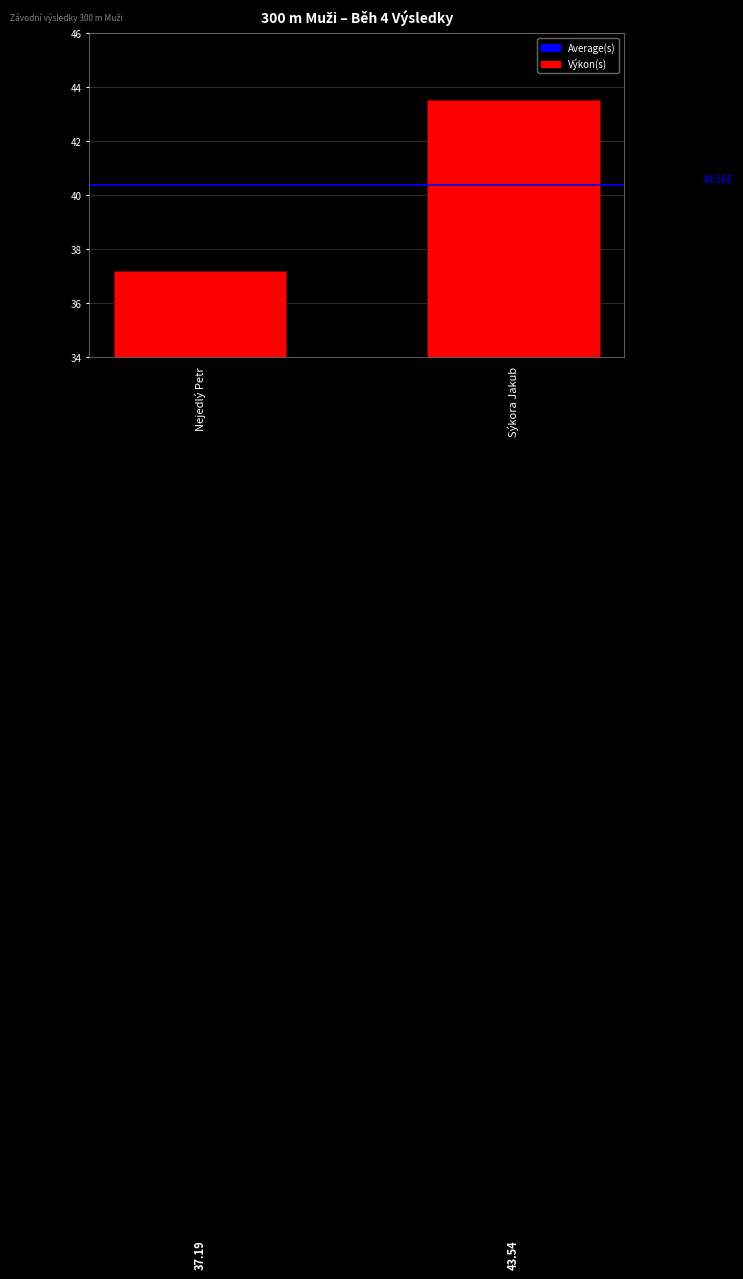

Which label corresponds to the smallest value in the chart?

Nejedlý Petr